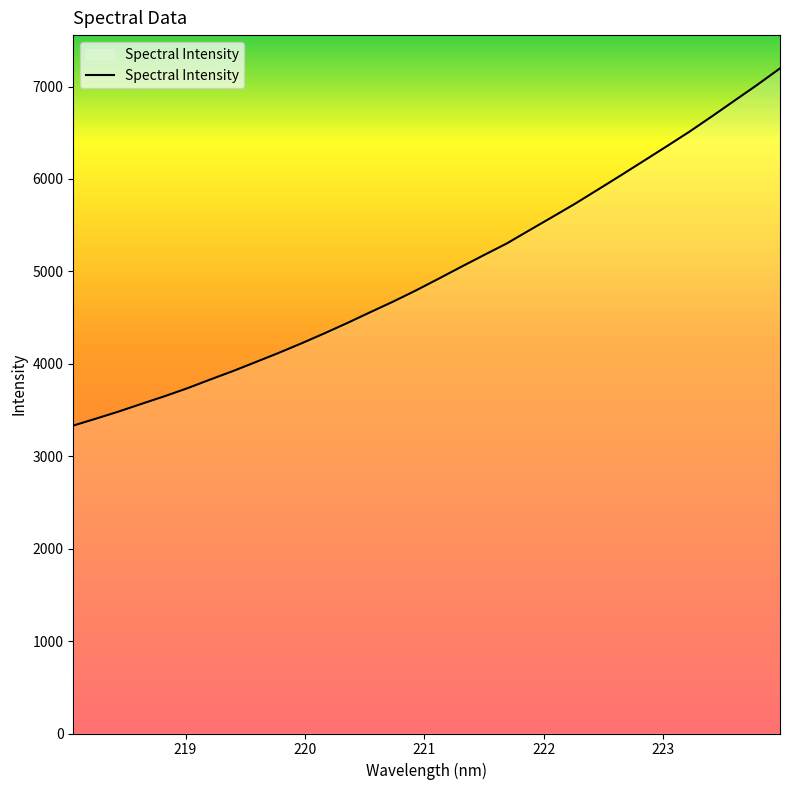

What is the difference between the maximum and minimum values?

3865.1